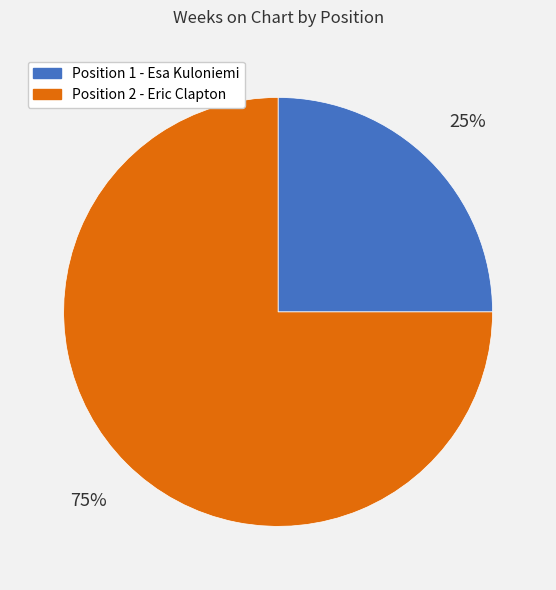

Which category accounts for the majority?

Position 2 - Eric Clapton